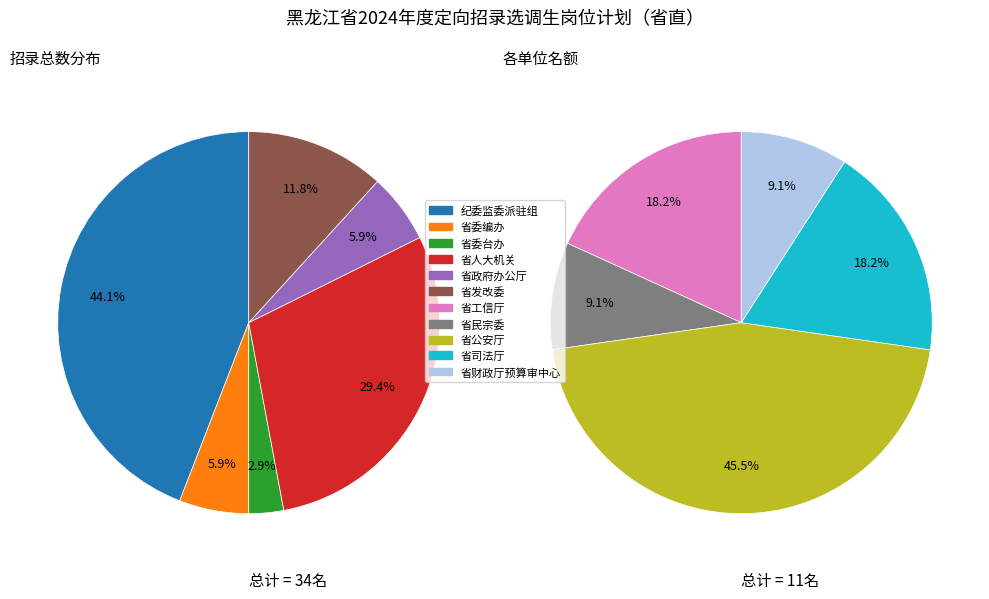

What is the change in value from 中共黑龙江省委台湾工作办公室 to 黑龙江省公安厅?

+4